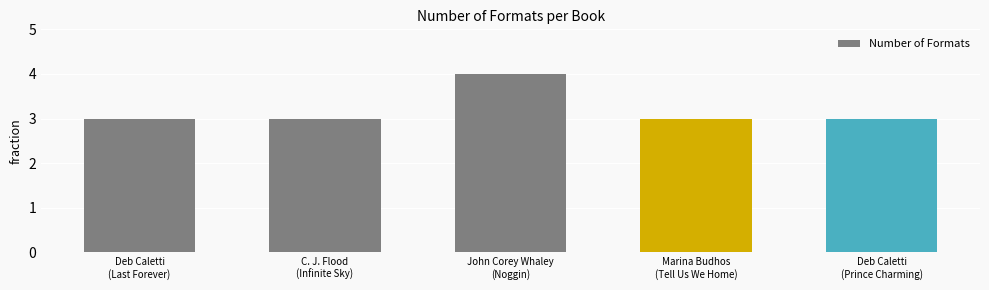

Reading left to right, list all the values displayed in this chart.

3	3	4	3	3